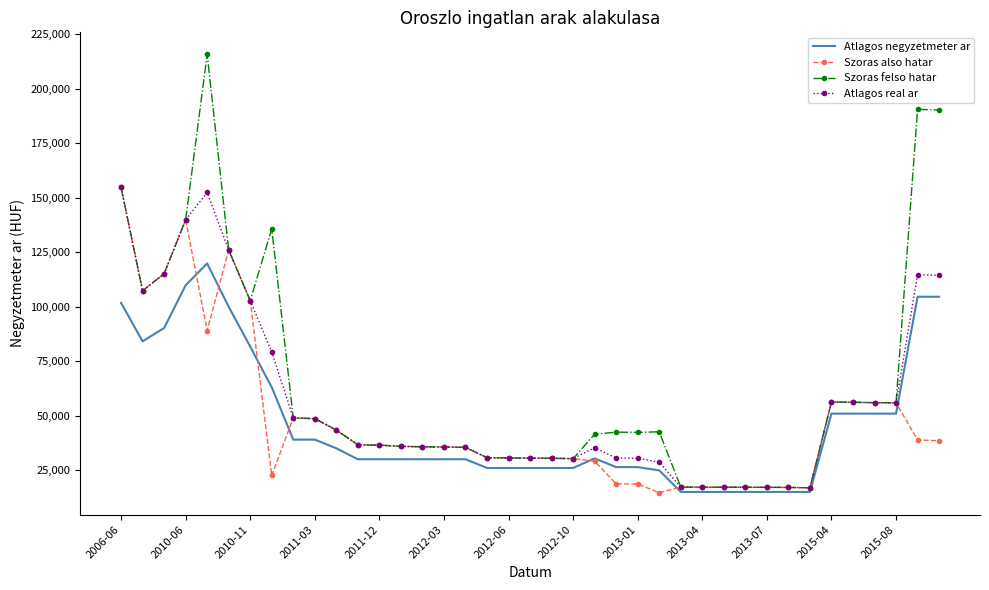

What is the maximum value shown in the chart?

215784